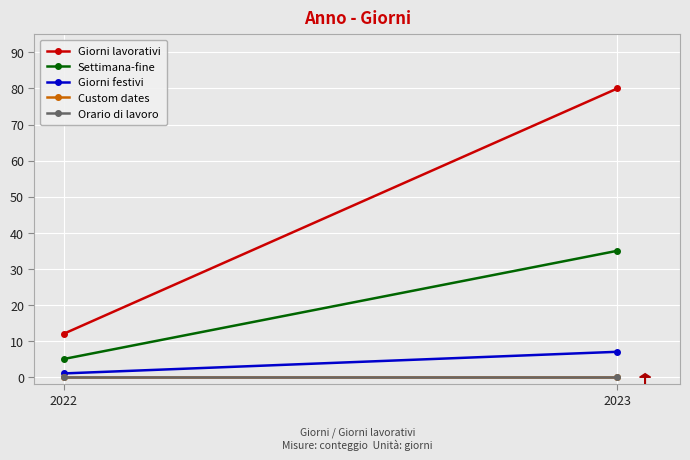

What value does the Giorni lavorativi series have at 2023?

80